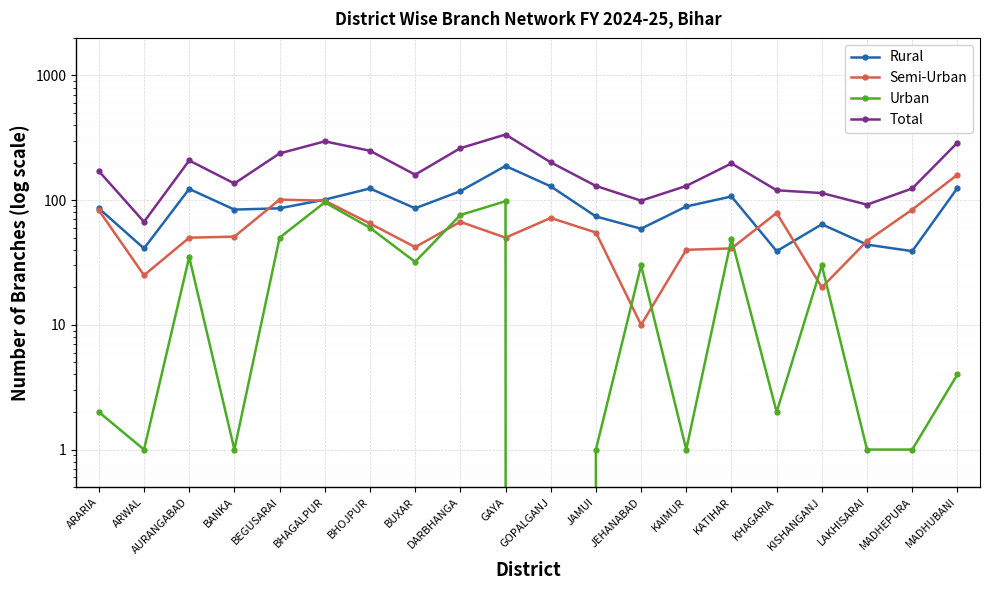

List the series in order of their overall mean, lowest first.

Urban, Semi-Urban, Rural, Total